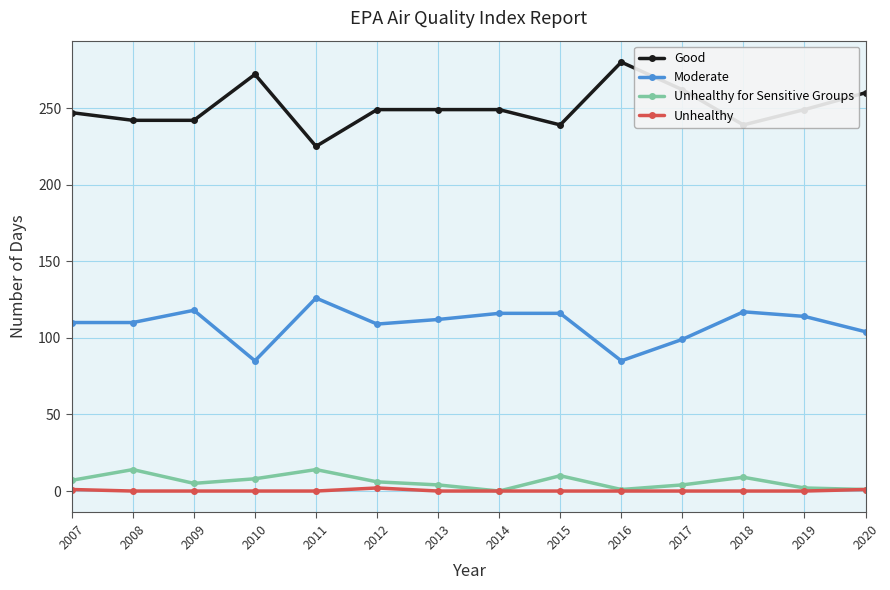

In Unhealthy for Sensitive Groups, how many points are higher than both neighbors (excluding endpoints)?

4